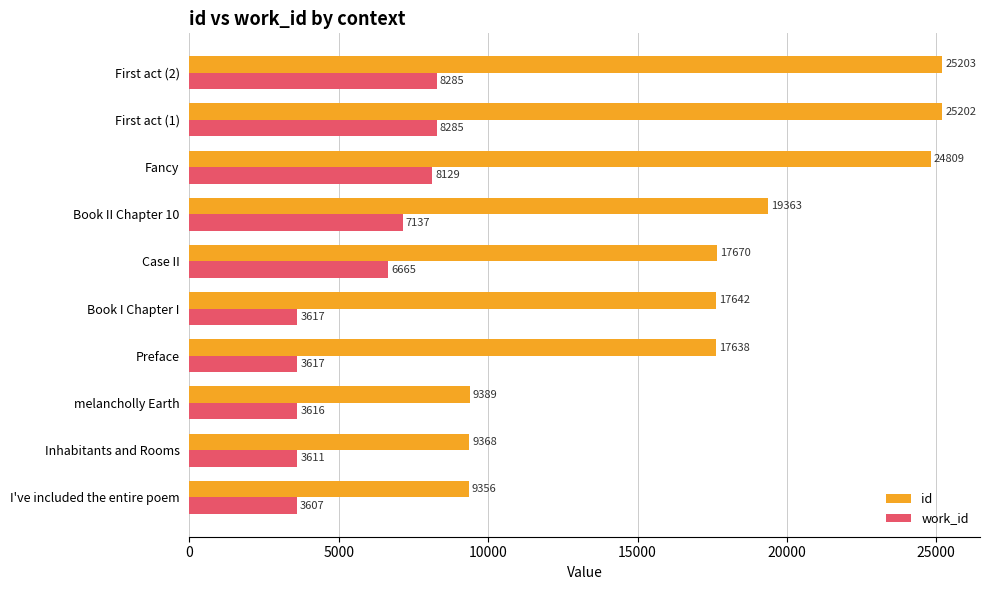

What is the spread (max minus min) of values at Fancy?

16680